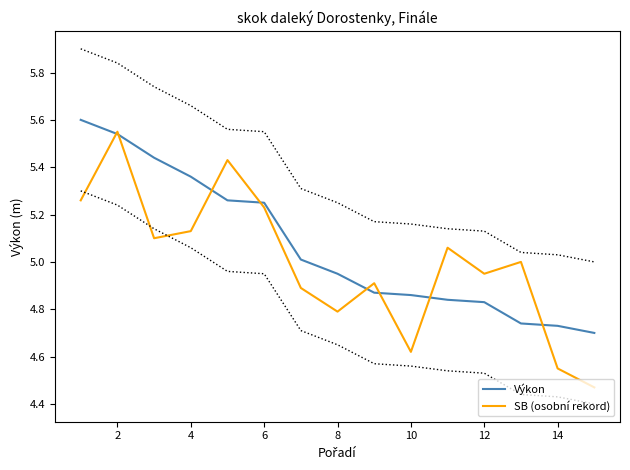

Which series changed the most between 6 and 12?

Výkon